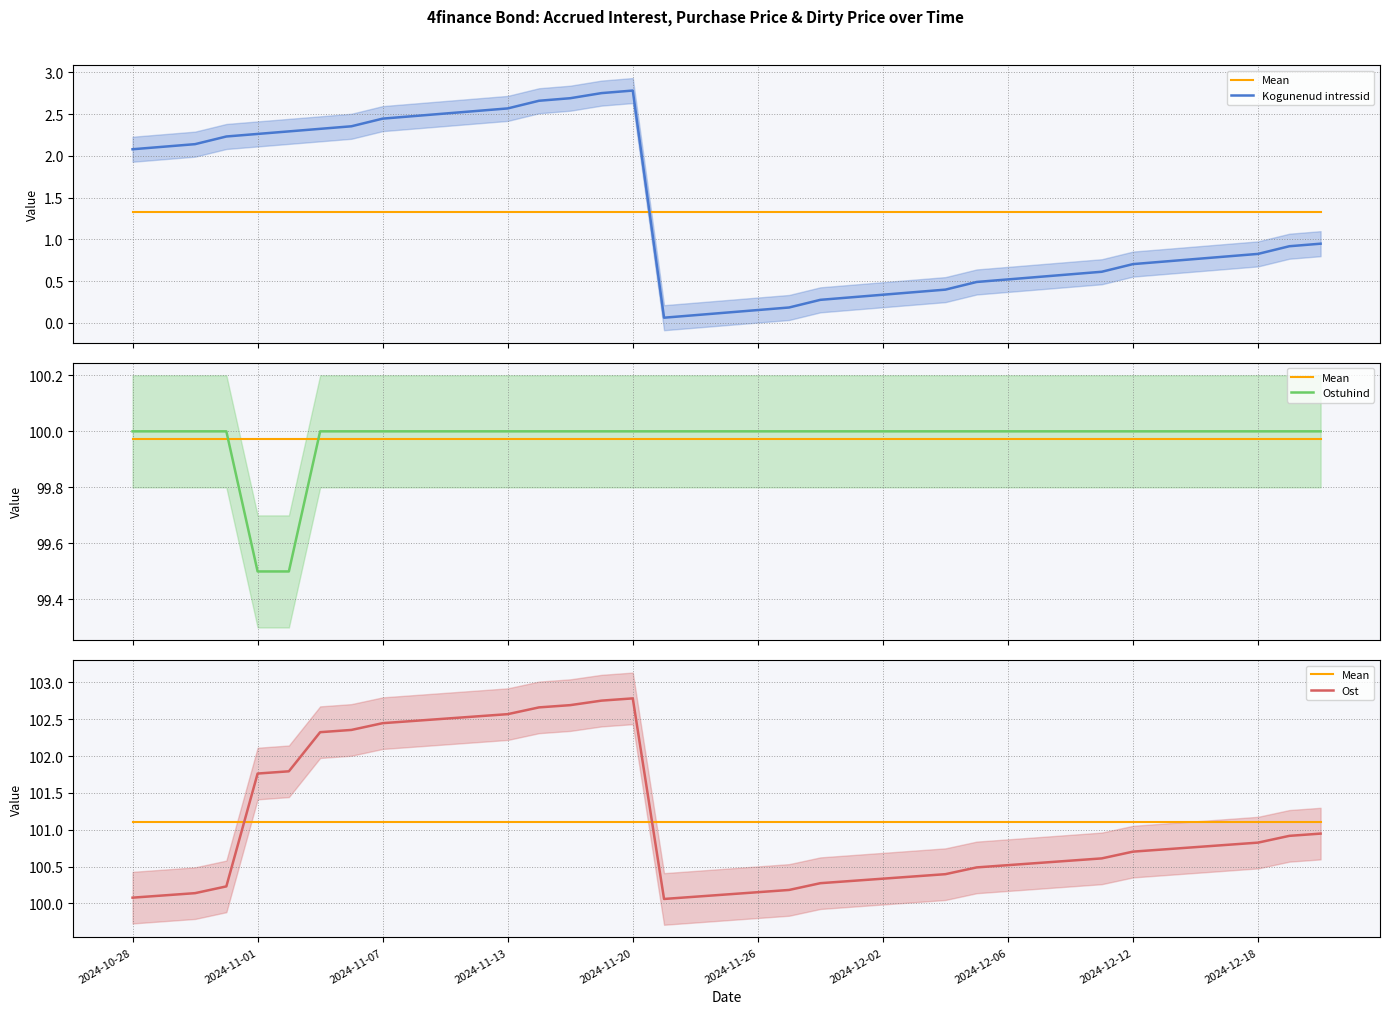

Where is Ost nearest to the value 101?

38